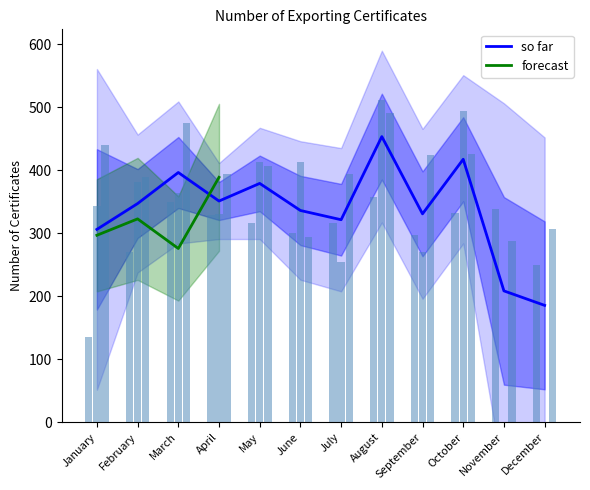

Read the so far value at May.

379.3